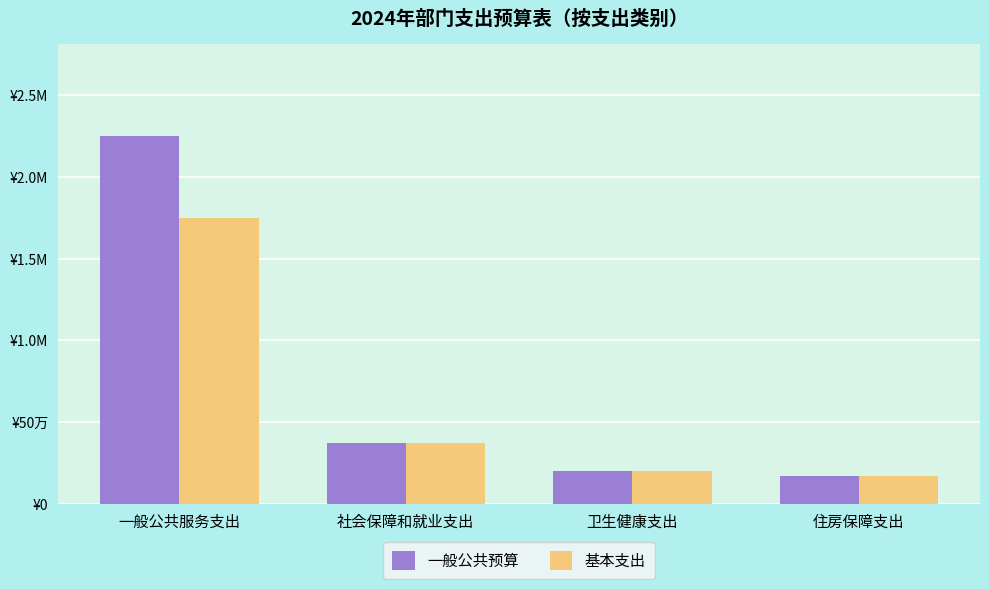

What is the value of the 基本支出 bar at the 3rd from the left?

201558.0